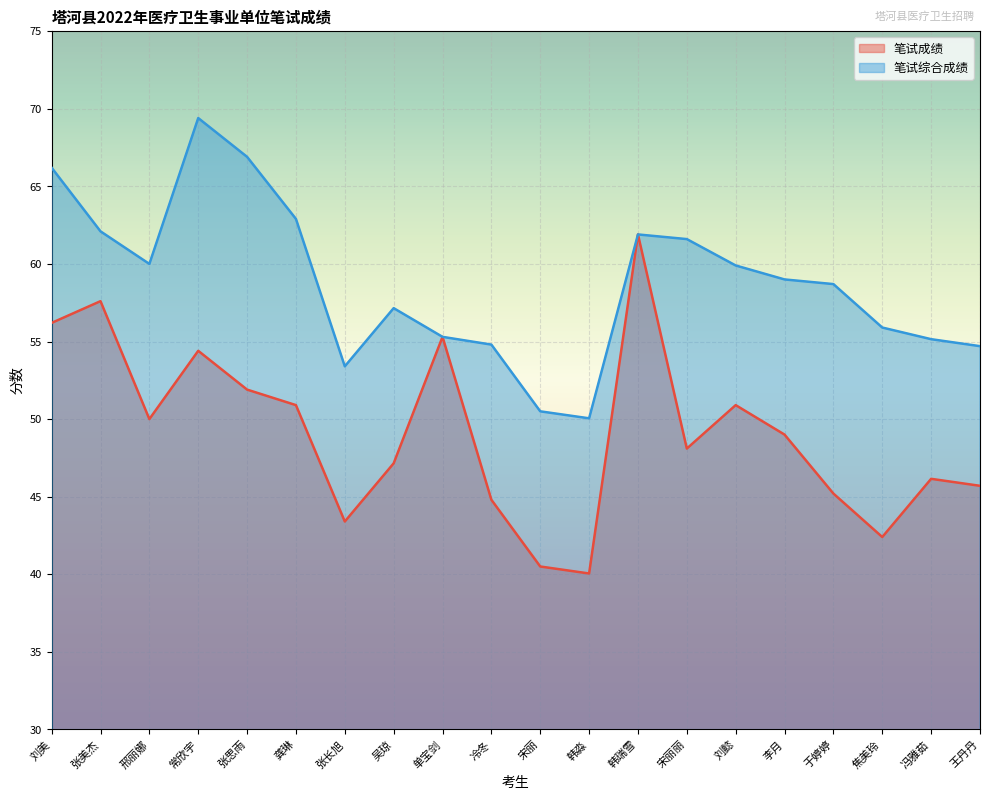

What is the spread (max minus min) of values at 冯雅茹?

9.0